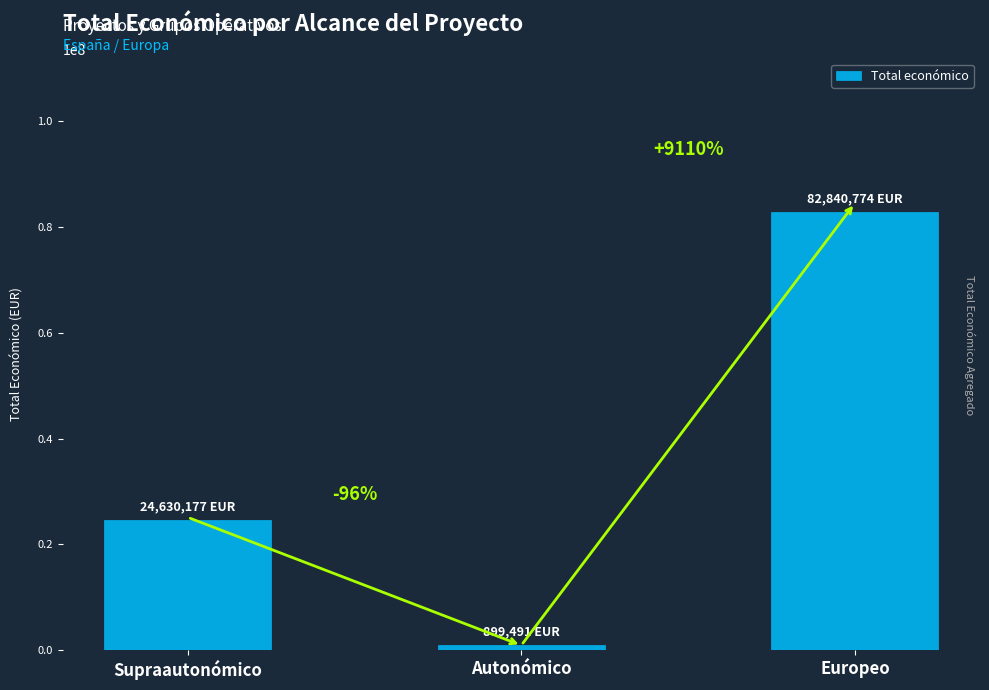

The chart shows a value of 254572 at Autonómico. True or false?

False